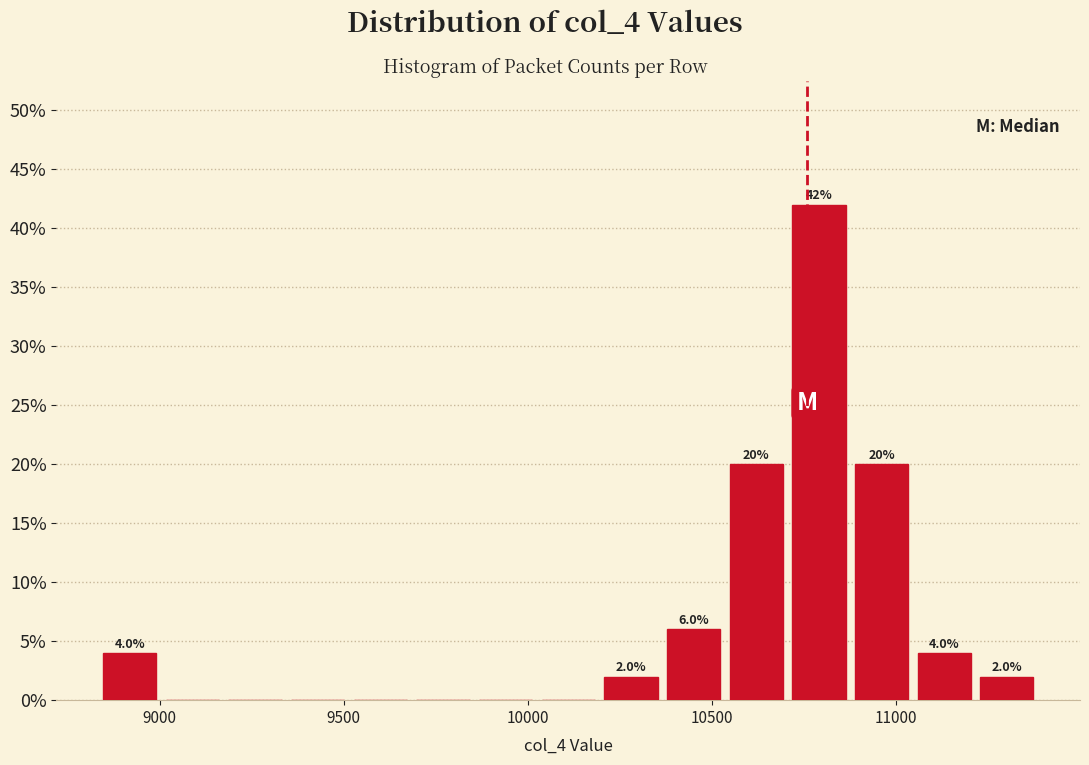

Around what value on the x-axis is the tallest bar? Give the approximate position of its centre, as read against the axis.

10800